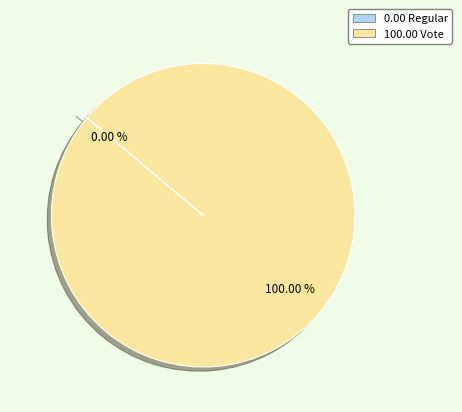

Is there a majority slice in this chart?

Yes